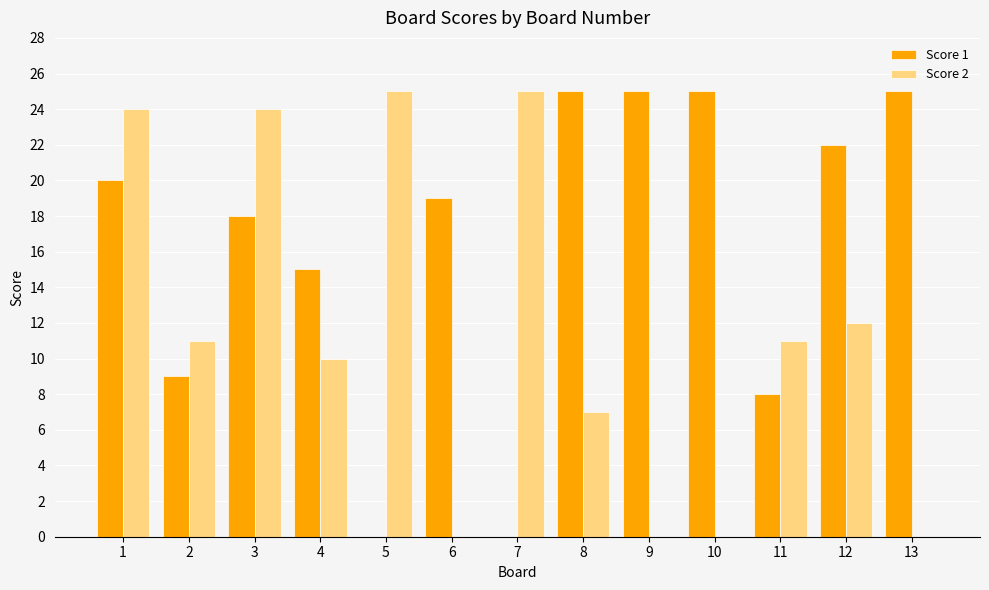

At which category is the sum across all series the highest?

1